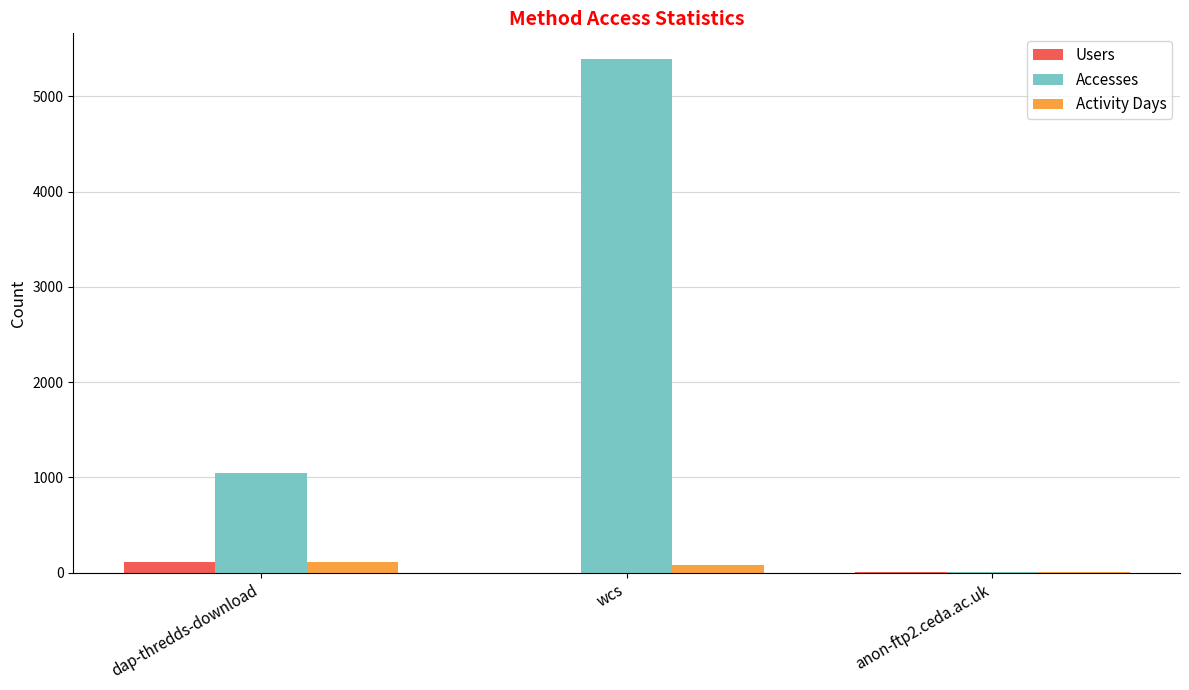

Is it true that Accesses equals 304 at dap-thredds-download?

False